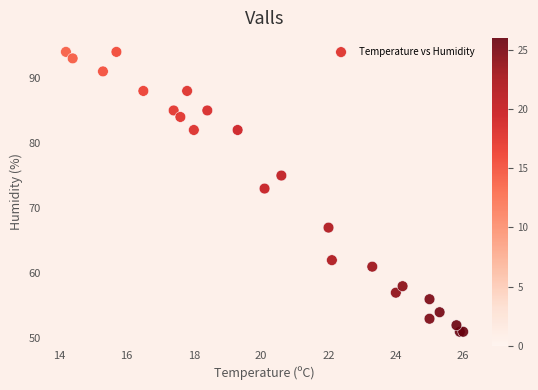

What Y value in the scatter plot is closest to 72?

73